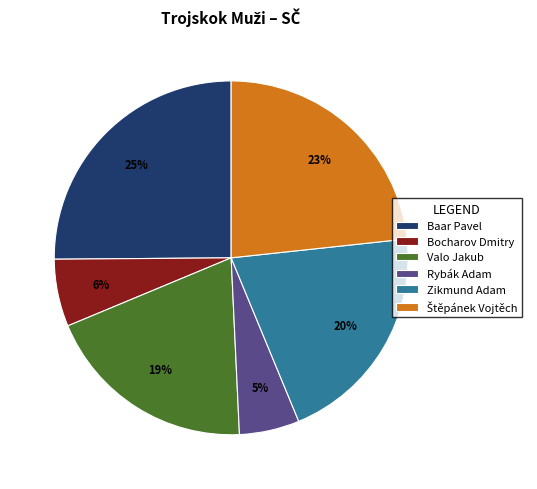

Which category has the smallest portion of the pie?

Rybák Adam